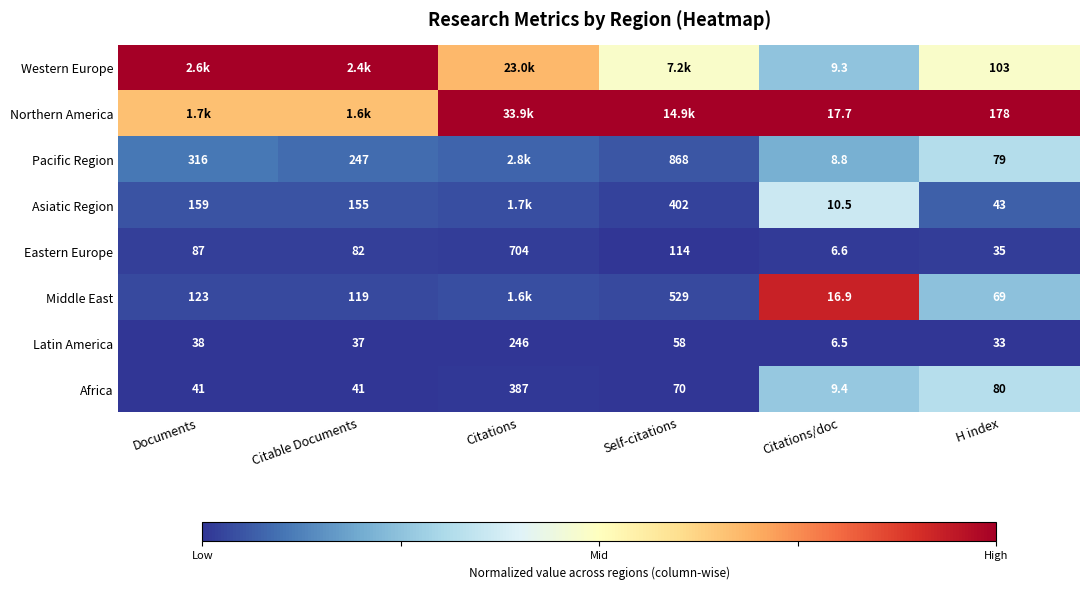

Is the value of Africa at Citations greater than the value of Latin America at Citable Documents?

Yes